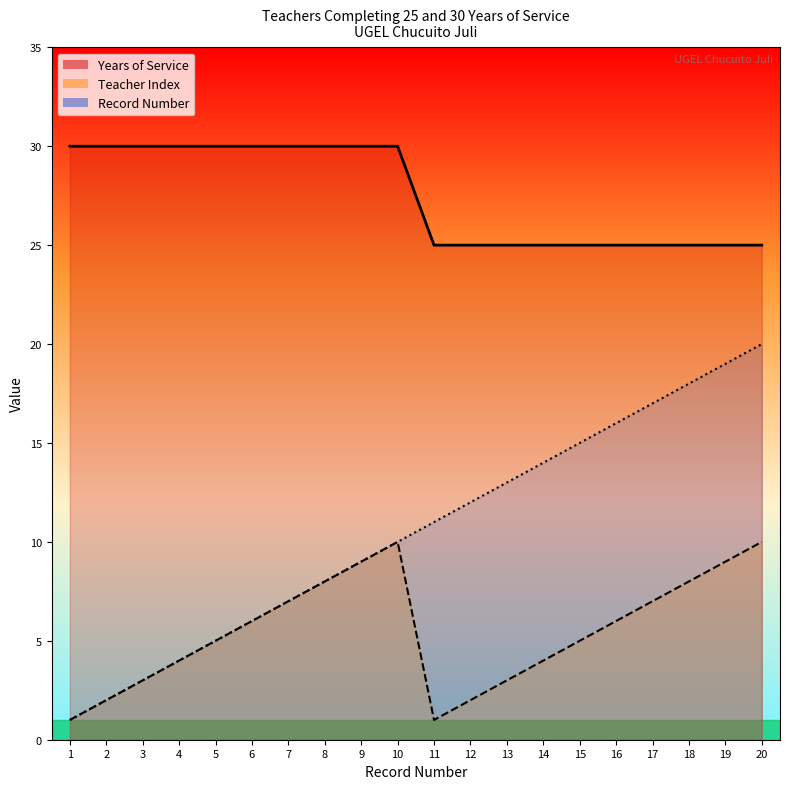

At how many categories does at least one series exceed 19?

20